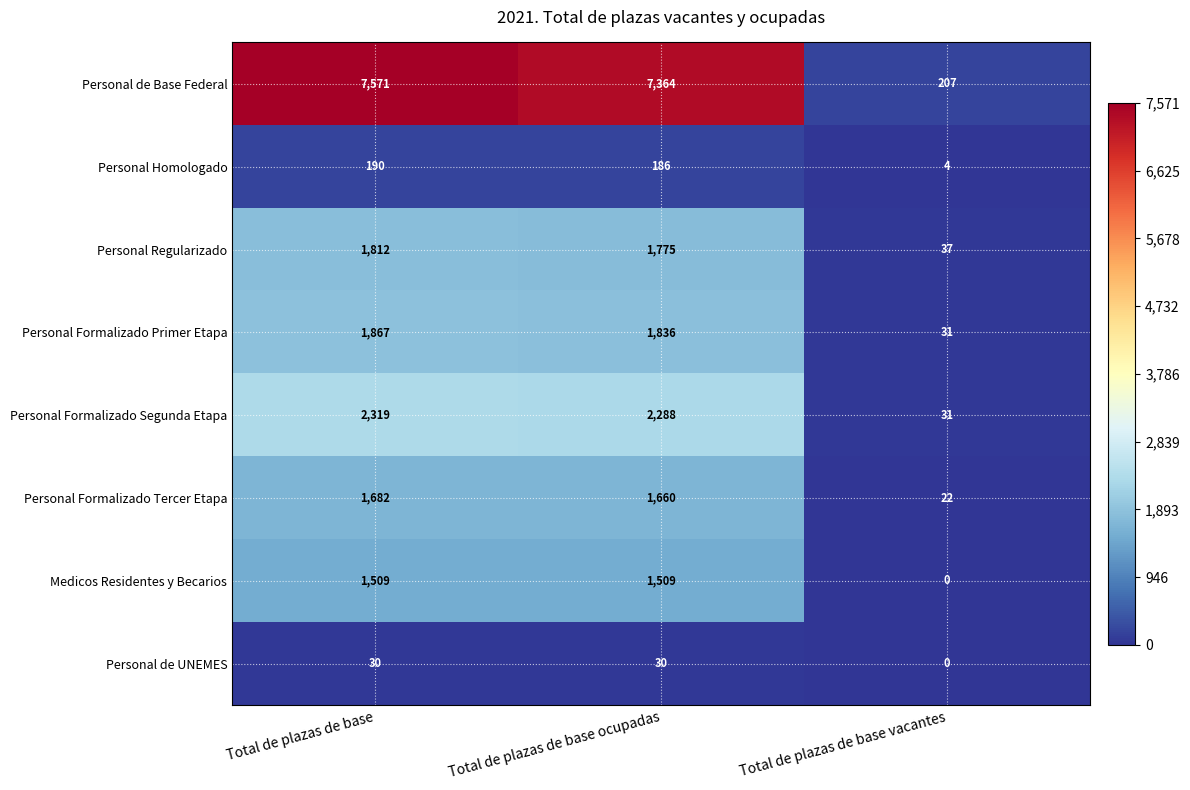

Reading right to left, list all the values displayed in this chart.

Personal de Base Federal: Total de plazas de base vacantes=207	Total de plazas de base ocupadas=7364	Total de plazas de base=7571
Personal Homologado: Total de plazas de base vacantes=4	Total de plazas de base ocupadas=186	Total de plazas de base=190
Personal Regularizado: Total de plazas de base vacantes=37	Total de plazas de base ocupadas=1775	Total de plazas de base=1812
Personal Formalizado Primer Etapa: Total de plazas de base vacantes=31	Total de plazas de base ocupadas=1836	Total de plazas de base=1867
Personal Formalizado Segunda Etapa: Total de plazas de base vacantes=31	Total de plazas de base ocupadas=2288	Total de plazas de base=2319
Personal Formalizado Tercer Etapa: Total de plazas de base vacantes=22	Total de plazas de base ocupadas=1660	Total de plazas de base=1682
Medicos Residentes y Becarios: Total de plazas de base vacantes=0	Total de plazas de base ocupadas=1509	Total de plazas de base=1509
Personal de UNEMES: Total de plazas de base vacantes=0	Total de plazas de base ocupadas=30	Total de plazas de base=30